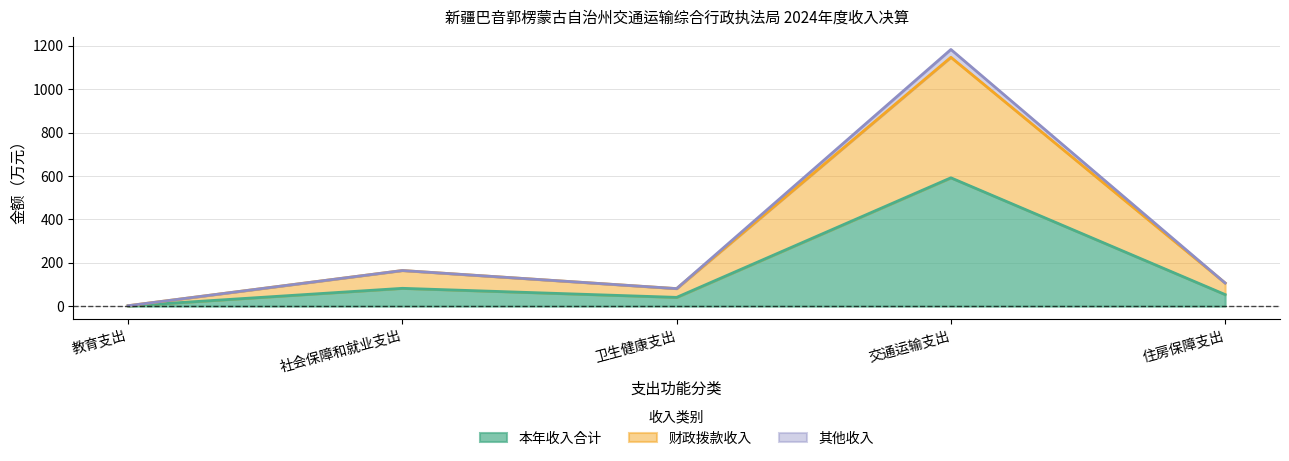

Reading right to left, transcribe all the data shown in this chart.

本年收入合计: 住房保障支出=53.2	交通运输支出=591.3	卫生健康支出=40.4	社会保障和就业支出=82.0	教育支出=1.0
财政拨款收入: 住房保障支出=106.5	交通运输支出=1146.7	卫生健康支出=80.7	社会保障和就业支出=164.1	教育支出=1.9
其他收入: 住房保障支出=106.5	交通运输支出=1182.6	卫生健康支出=80.7	社会保障和就业支出=164.1	教育支出=1.9